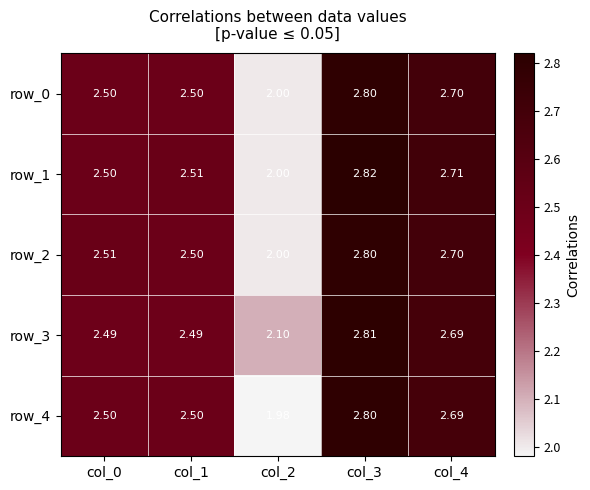

At which label is row_2 closest to 2?

col_2